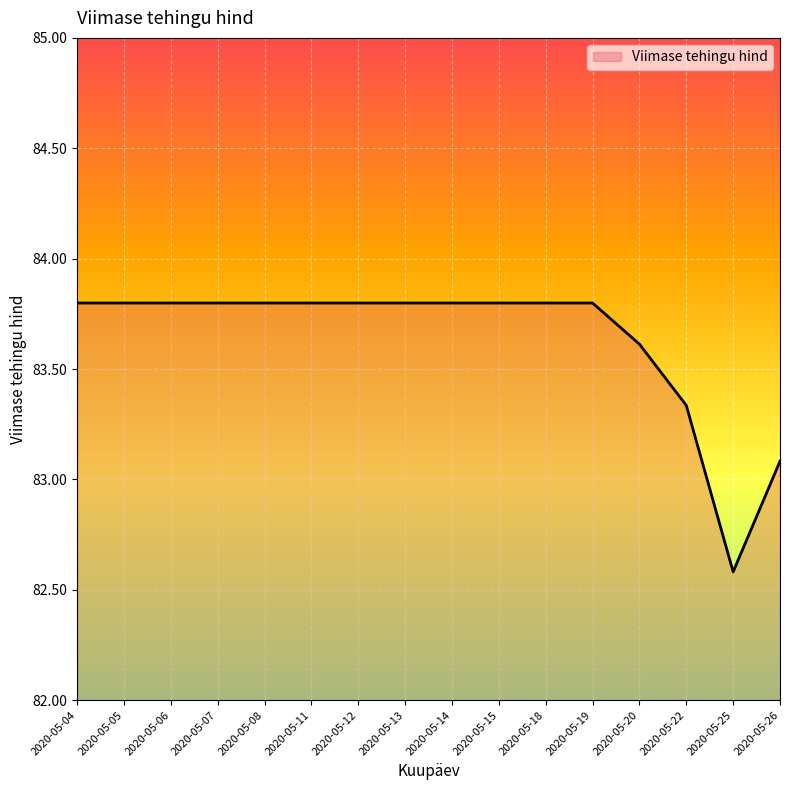

What is the minimum value shown in the chart?

82.6